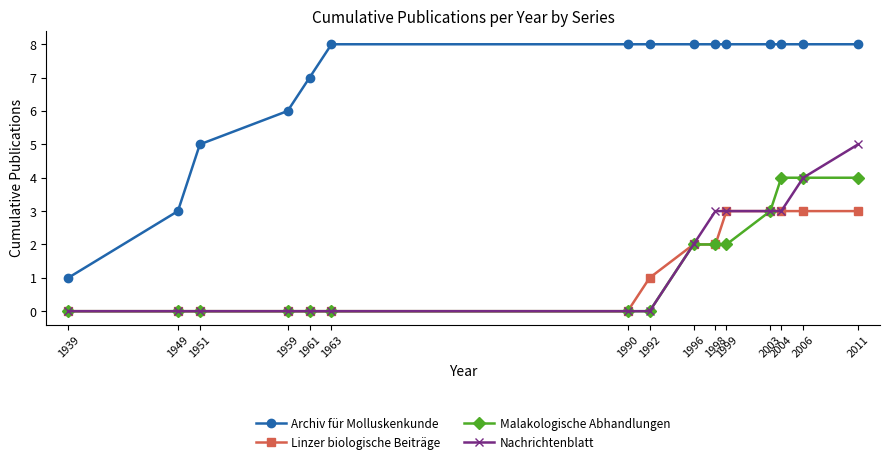

Which series has the largest total across all categories?

Archiv für Molluskenkunde